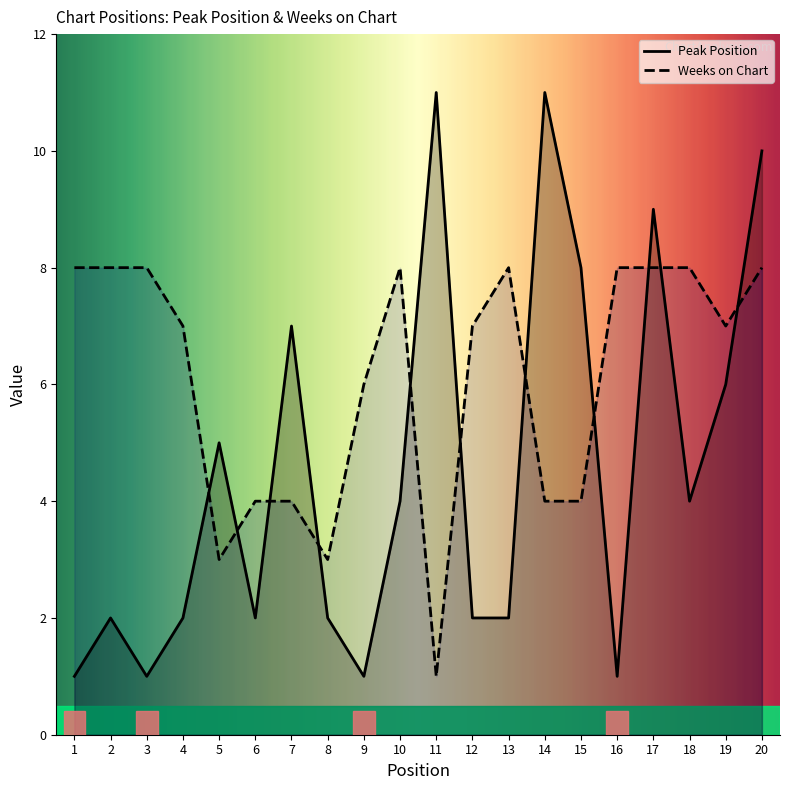

The Weeks on Chart series shows 4 at 6. True or false?

True